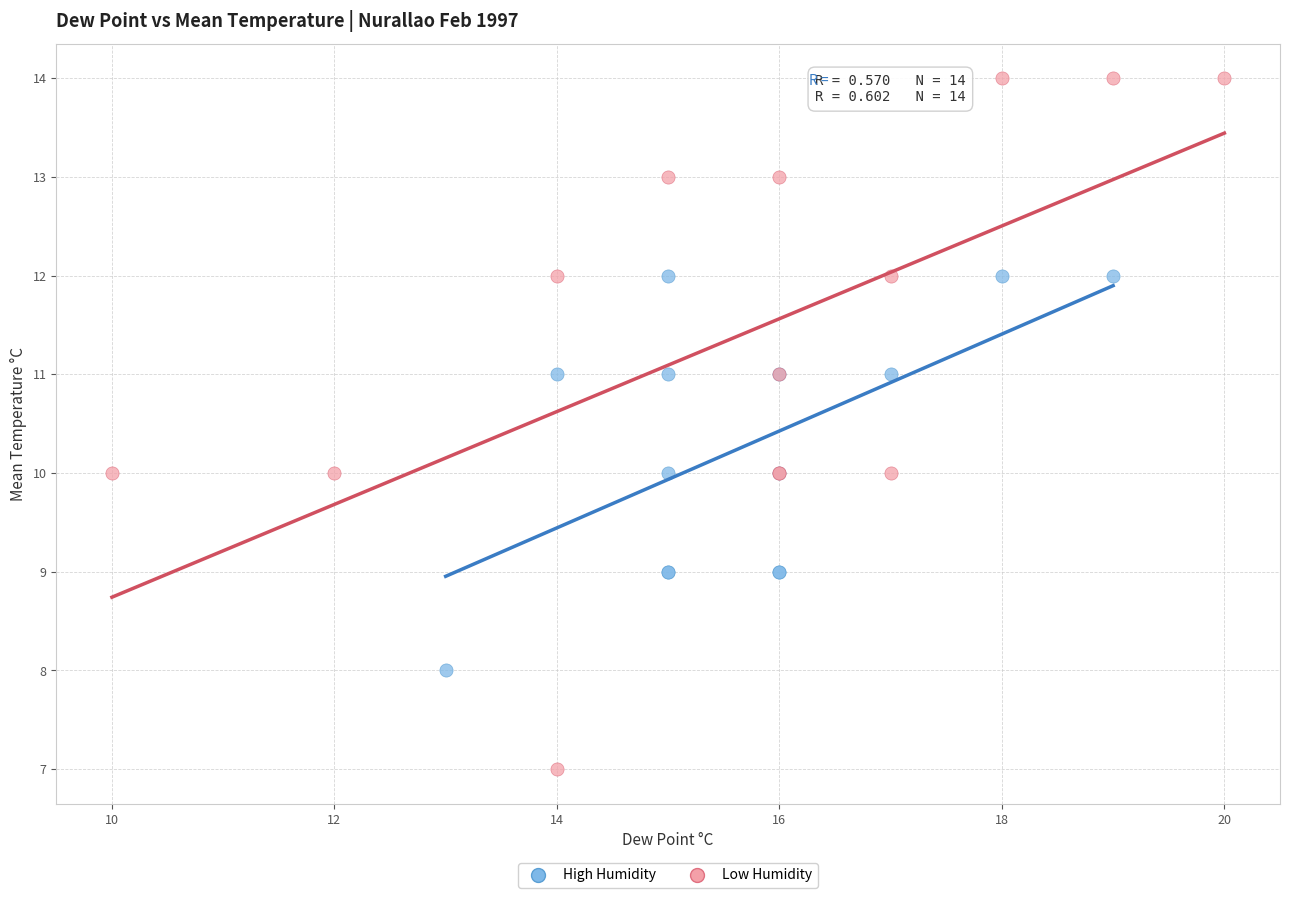

Which series has the widest spread of Y values?

Low Humidity